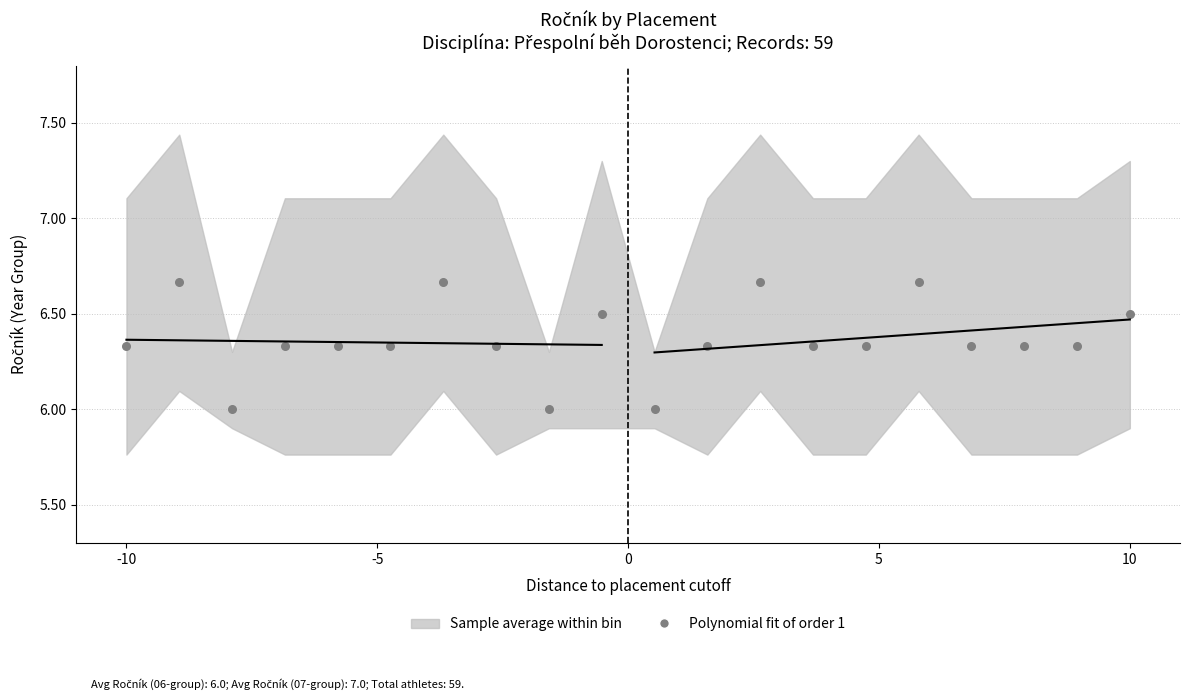

What is the range of Y values (max minus min)?

0.7